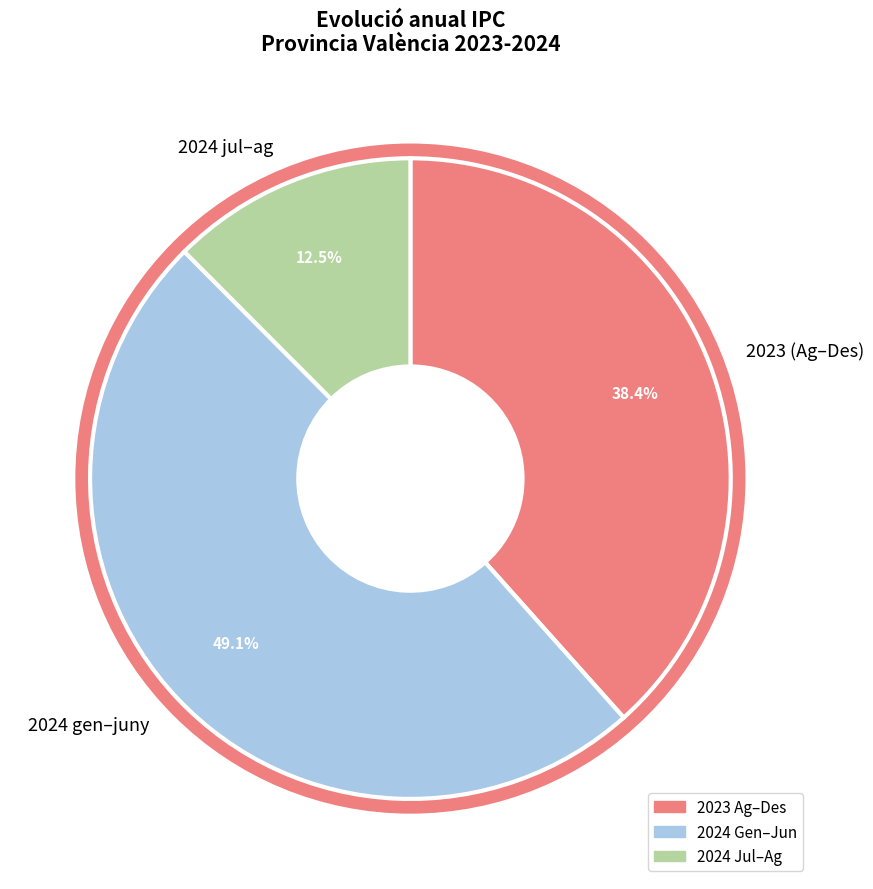

How many segments does this pie chart have?

3